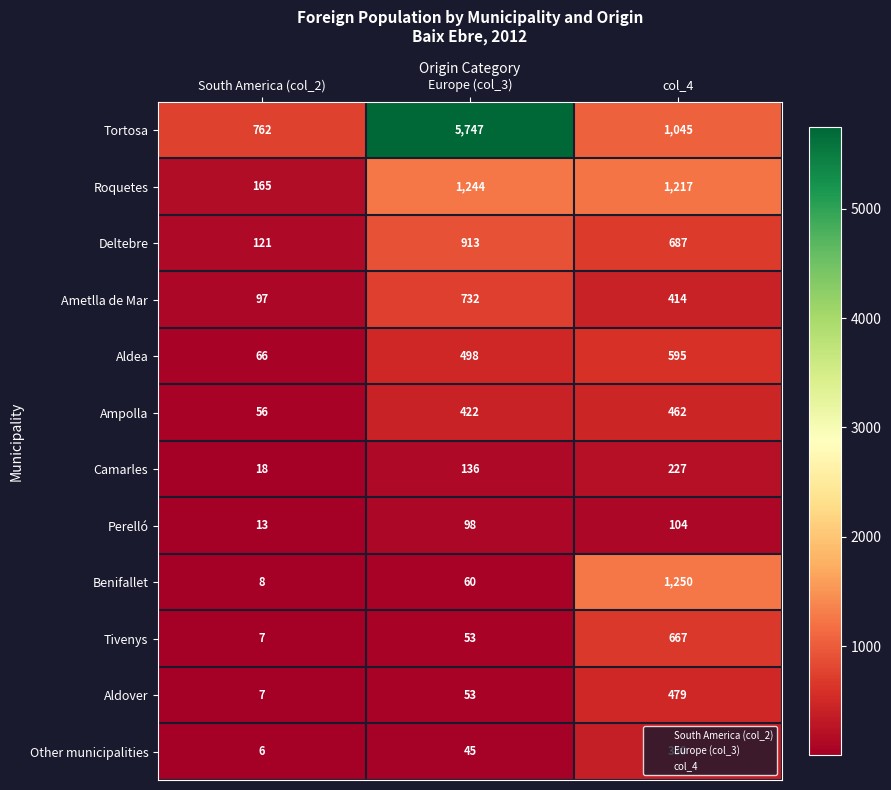

At which category is the sum across all series the highest?

Europe (col_3)